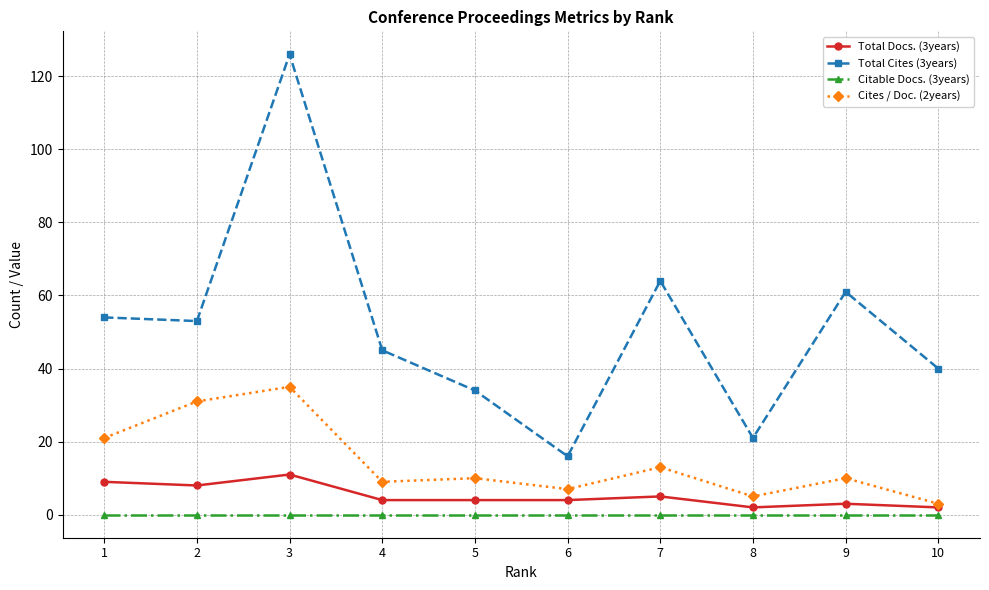

Is the value of Cites / Doc. (2years) at 5 greater than the value of Total Docs. (3years) at 10?

Yes